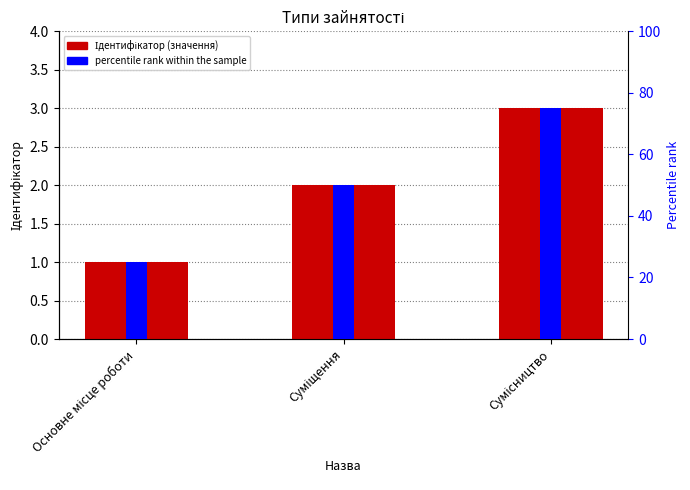

Which category has the lowest value across all series?

Основне місце роботи